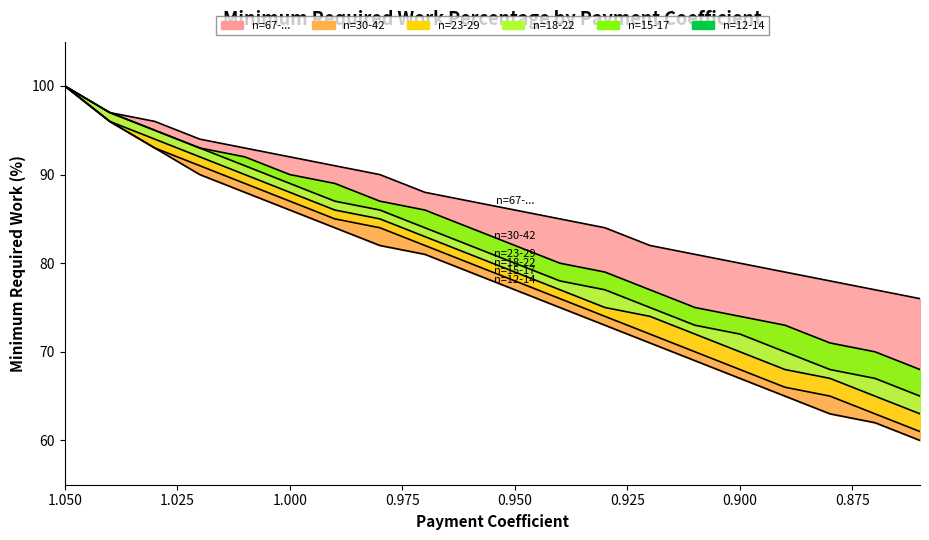

How many values in the n=15-17 series are below 80?

10